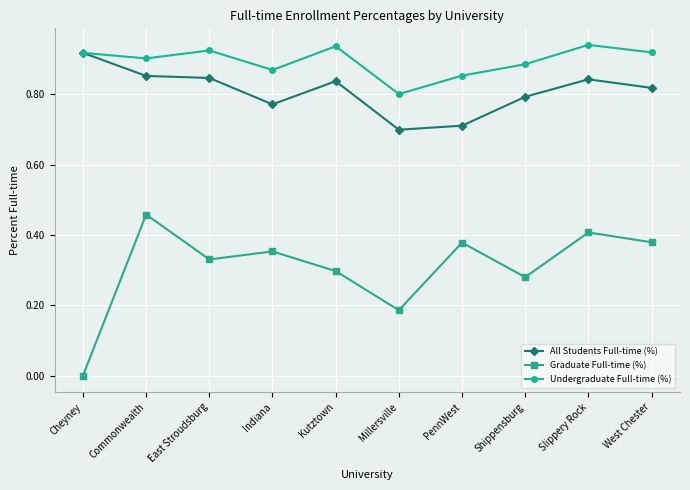

In Undergraduate Full-time (%), how many points are higher than both neighbors (excluding endpoints)?

3